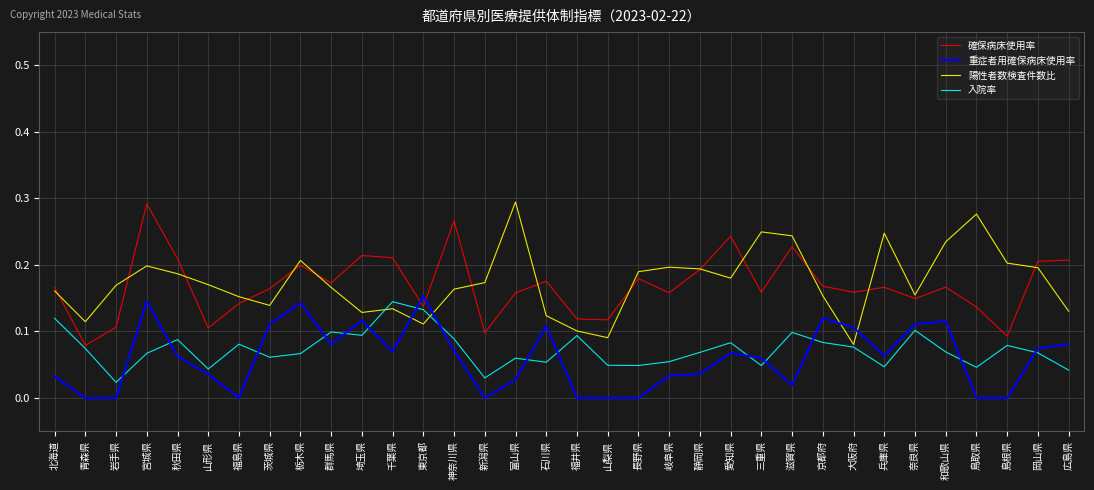

At which category is the sum across all series the highest?

宮城県